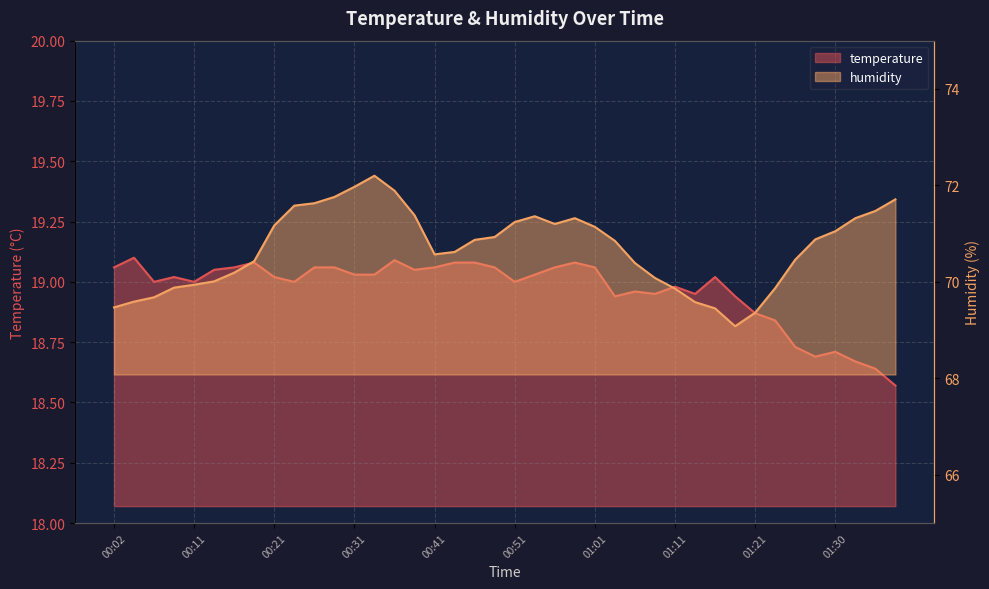

What are all the series names shown in the legend?

temperature, humidity